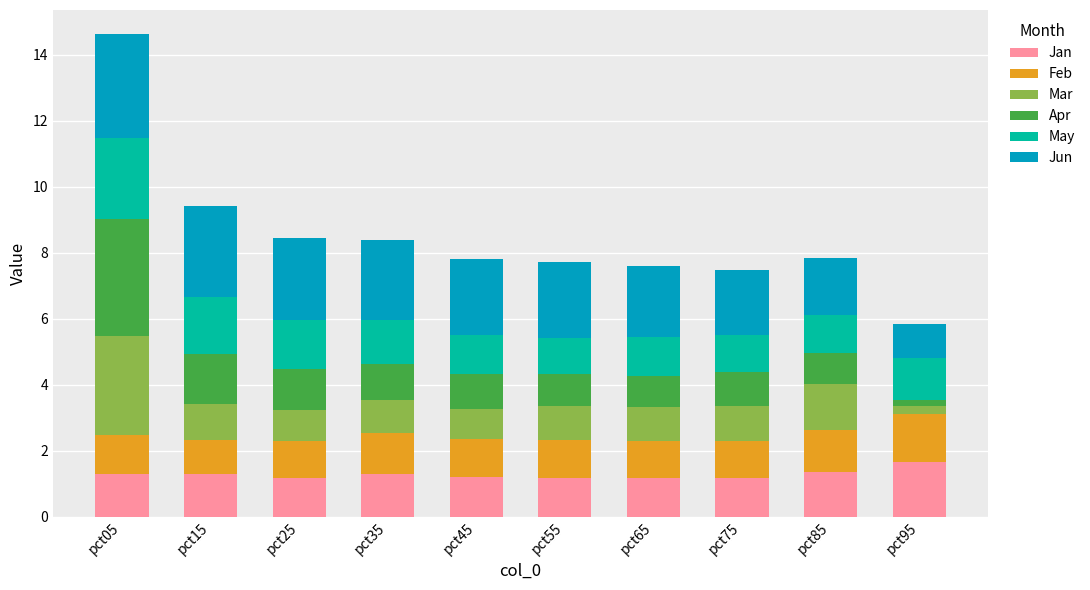

True or false: Jan has a value of 0.6 at pct95.

False